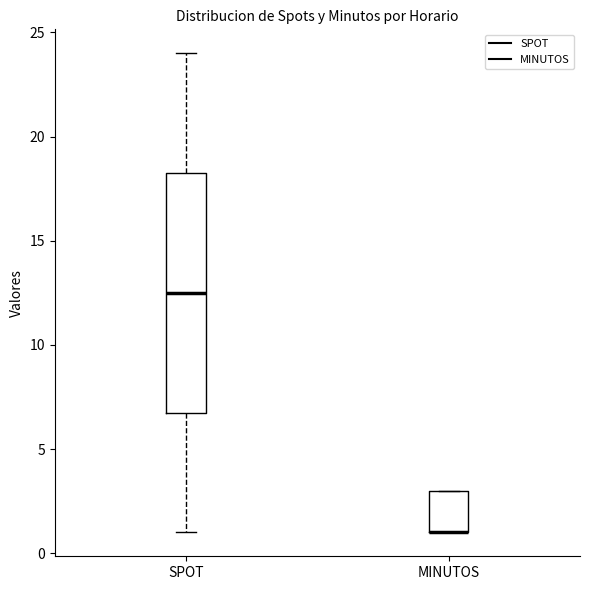

Where is the lower edge of the box for SPOT on the y-axis? The values are not printed on the chart, so give them approximately, as read against the axis.

7.0